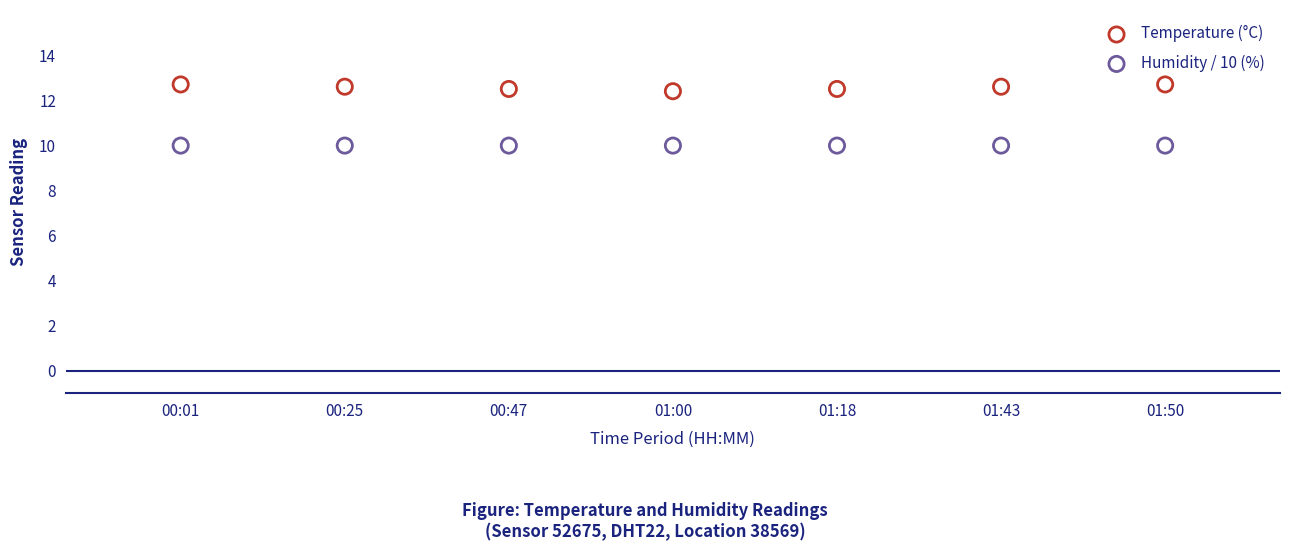

What are all the series names shown in the legend?

Temperature (°C), Humidity / 10 (%)